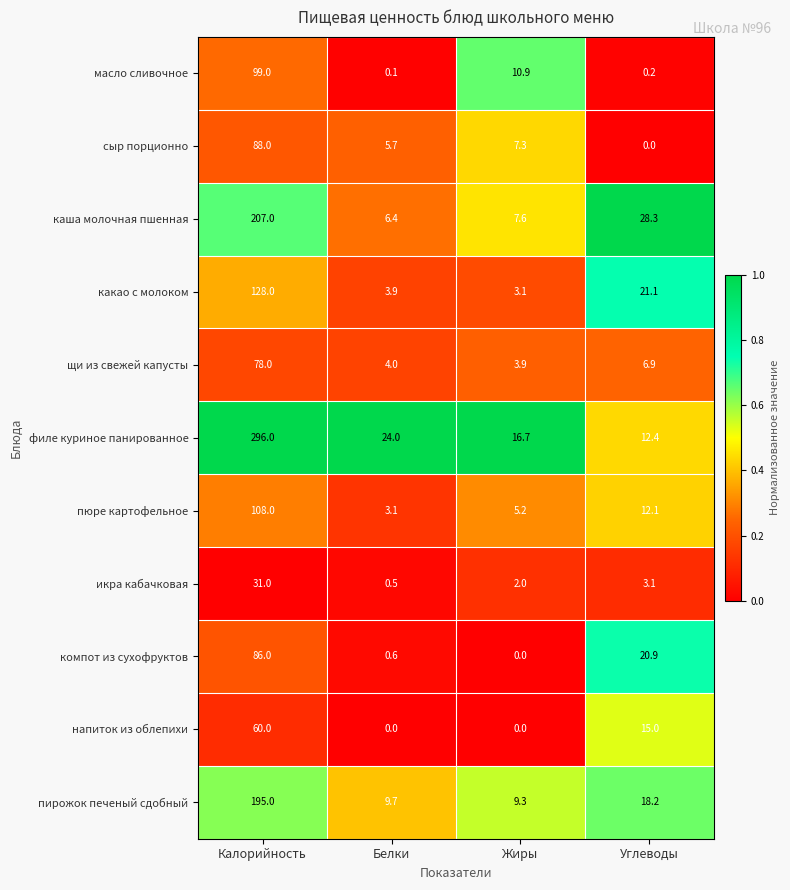

The икра кабачковая series shows 2.0 at Жиры. True or false?

True